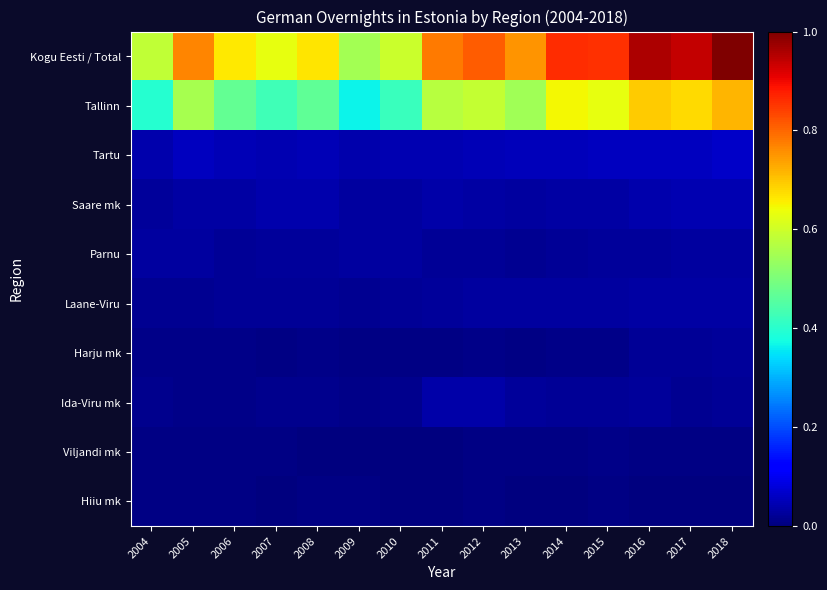

Reading left to right, list all the values displayed in this chart.

Kogu Eesti / Total: 2004=0.6	2005=0.8	2006=0.7	2007=0.6	2008=0.7	2009=0.5	2010=0.6	2011=0.8	2012=0.8	2013=0.8	2014=0.9	2015=0.9	2016=1.0	2017=0.9	2018=1.0
Tallinn: 2004=0.4	2005=0.6	2006=0.5	2007=0.4	2008=0.5	2009=0.4	2010=0.4	2011=0.6	2012=0.6	2013=0.5	2014=0.6	2015=0.6	2016=0.7	2017=0.7	2018=0.7
Tartu: 2004=0.0	2005=0.1	2006=0.0	2007=0.0	2008=0.1	2009=0.0	2010=0.0	2011=0.0	2012=0.1	2013=0.1	2014=0.1	2015=0.1	2016=0.1	2017=0.1	2018=0.1
Saare mk: 2004=0.0	2005=0.0	2006=0.0	2007=0.0	2008=0.0	2009=0.0	2010=0.0	2011=0.0	2012=0.0	2013=0.0	2014=0.0	2015=0.0	2016=0.0	2017=0.0	2018=0.0
Parnu: 2004=0.0	2005=0.0	2006=0.0	2007=0.0	2008=0.0	2009=0.0	2010=0.0	2011=0.0	2012=0.0	2013=0.0	2014=0.0	2015=0.0	2016=0.0	2017=0.0	2018=0.0
Laane-Viru: 2004=0.0	2005=0.0	2006=0.0	2007=0.0	2008=0.0	2009=0.0	2010=0.0	2011=0.0	2012=0.0	2013=0.0	2014=0.0	2015=0.0	2016=0.0	2017=0.0	2018=0.0
Harju mk: 2004=0.0	2005=0.0	2006=0.0	2007=0.0	2008=0.0	2009=0.0	2010=0.0	2011=0.0	2012=0.0	2013=0.0	2014=0.0	2015=0.0	2016=0.0	2017=0.0	2018=0.0
Ida-Viru mk: 2004=0.0	2005=0.0	2006=0.0	2007=0.0	2008=0.0	2009=0.0	2010=0.0	2011=0.0	2012=0.0	2013=0.0	2014=0.0	2015=0.0	2016=0.0	2017=0.0	2018=0.0
Viljandi mk: 2004=0.0	2005=0.0	2006=0.0	2007=0.0	2008=0.0	2009=0.0	2010=0.0	2011=0.0	2012=0.0	2013=0.0	2014=0.0	2015=0.0	2016=0.0	2017=0.0	2018=0.0
Hiiu mk: 2004=0.0	2005=0.0	2006=0.0	2007=0.0	2008=0.0	2009=0.0	2010=0.0	2011=0.0	2012=0.0	2013=0.0	2014=0.0	2015=0.0	2016=0.0	2017=0.0	2018=0.0